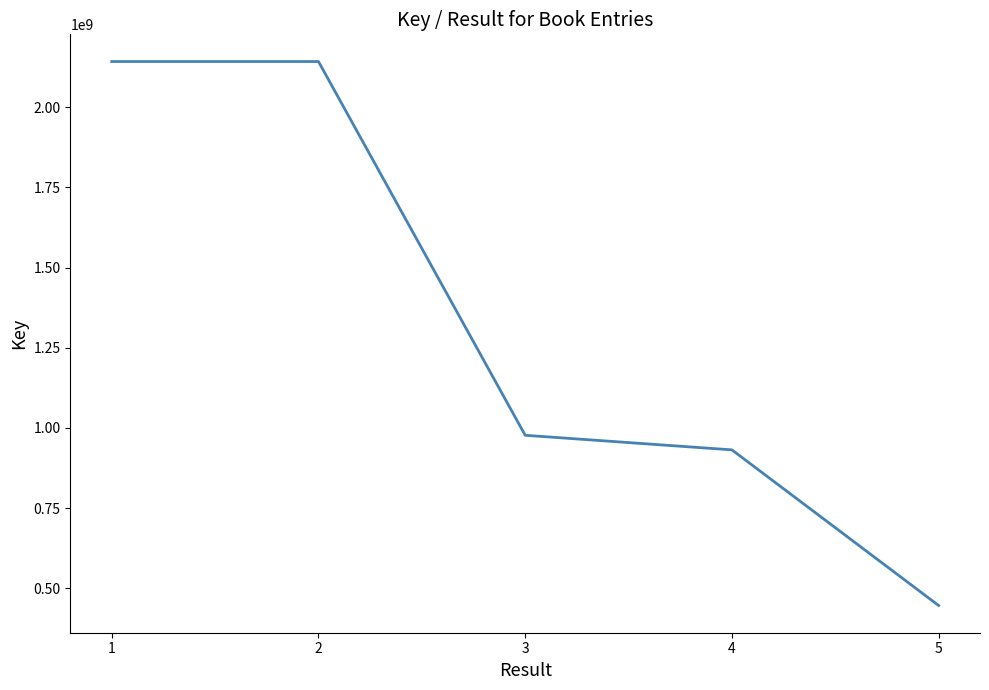

The value at 1 is 2142245110. True or false?

True